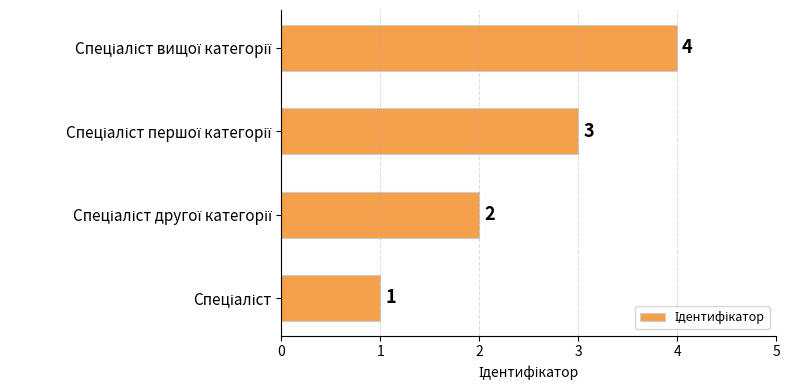

What is the greatest value displayed?

4